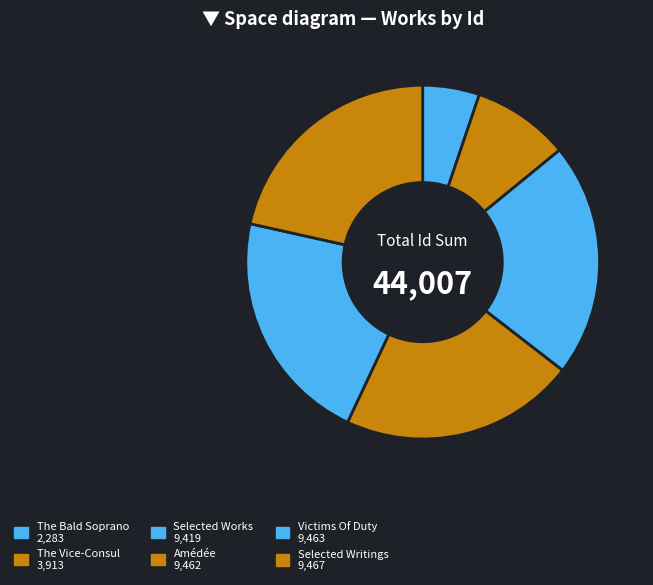

Which category has the biggest portion of the pie?

Selected Writings